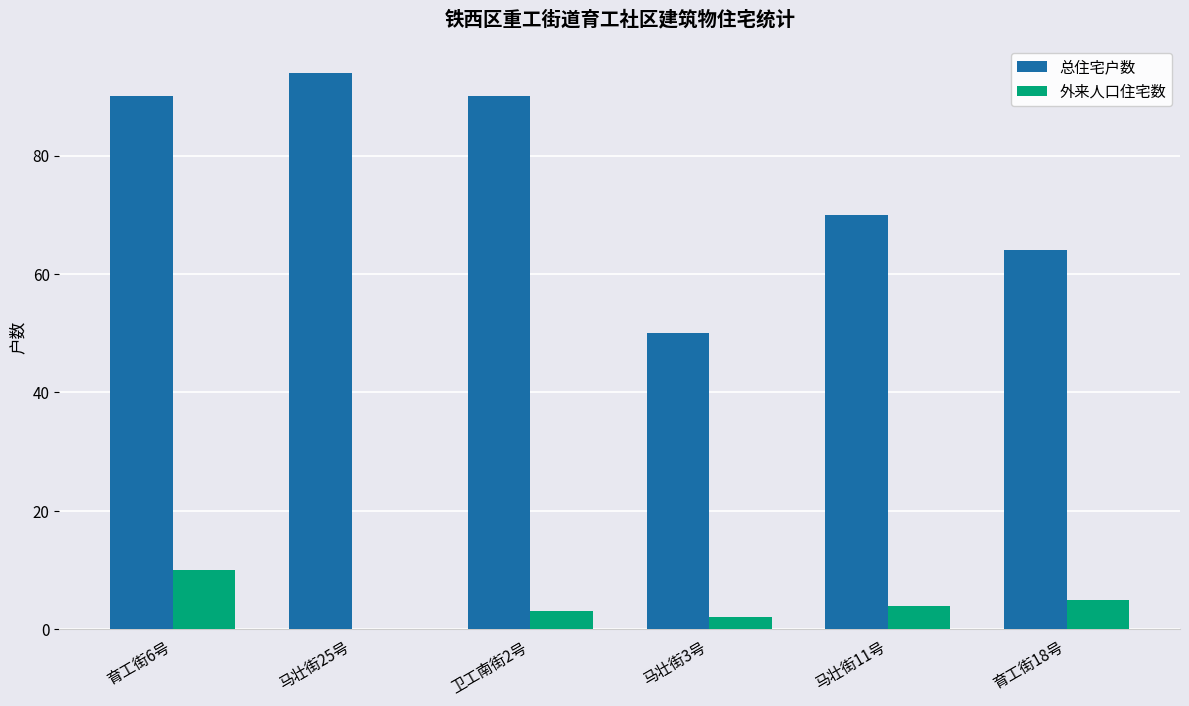

The value of 总住宅户数 at 育工街6号 is 90. True or false?

True